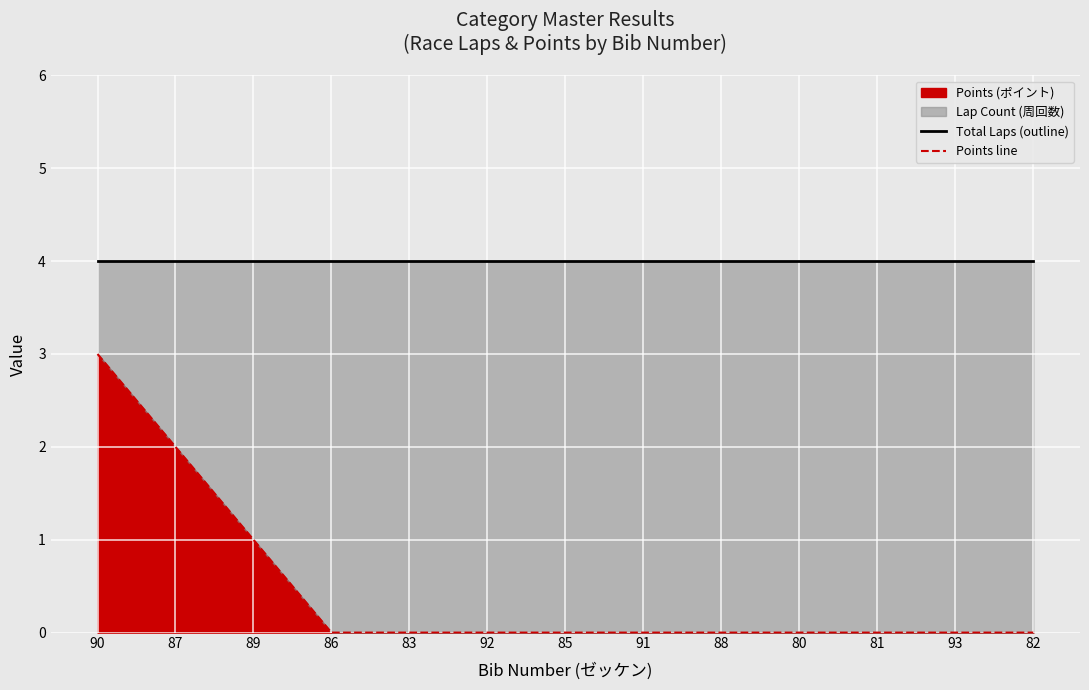

How many positive values does the Points line series have?

3